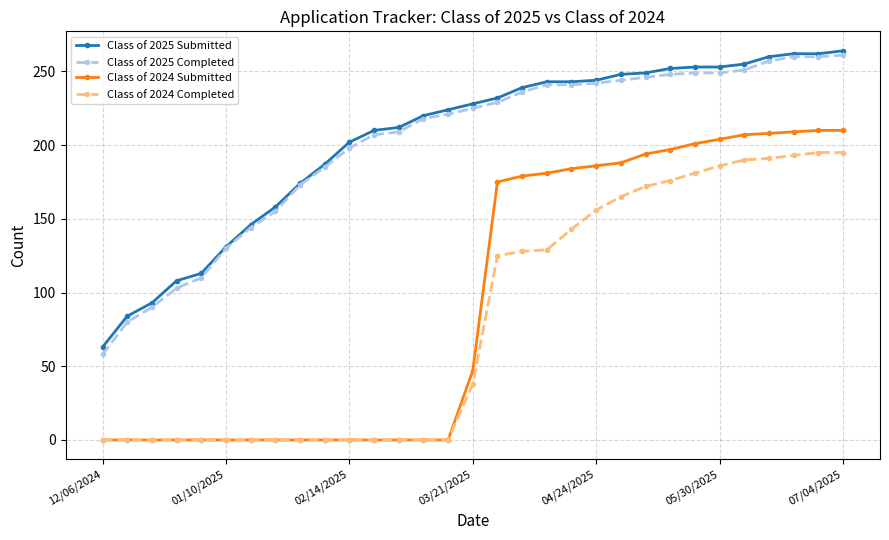

Which series has the largest range (max minus min)?

Class of 2024 Submitted